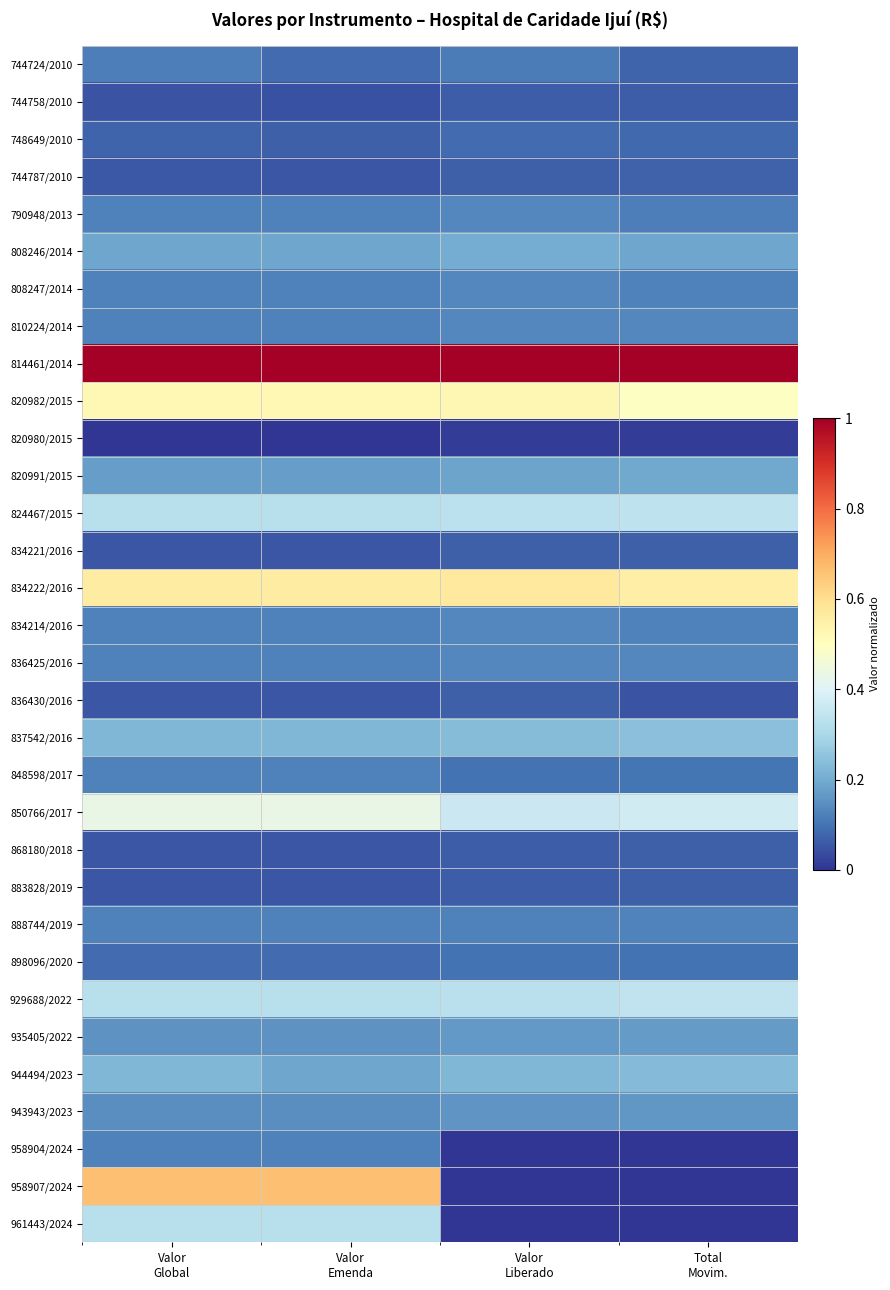

Reading left to right, transcribe all the data shown in this chart.

744724/2010: Valor
Global=0.1	Valor
Emenda=0.1	Valor
Liberado=0.1	Total
Movim.=0.1
744758/2010: Valor
Global=0.1	Valor
Emenda=0.0	Valor
Liberado=0.1	Total
Movim.=0.1
748649/2010: Valor
Global=0.1	Valor
Emenda=0.1	Valor
Liberado=0.1	Total
Movim.=0.1
744787/2010: Valor
Global=0.1	Valor
Emenda=0.1	Valor
Liberado=0.1	Total
Movim.=0.1
790948/2013: Valor
Global=0.1	Valor
Emenda=0.1	Valor
Liberado=0.1	Total
Movim.=0.1
808246/2014: Valor
Global=0.2	Valor
Emenda=0.2	Valor
Liberado=0.2	Total
Movim.=0.2
808247/2014: Valor
Global=0.1	Valor
Emenda=0.1	Valor
Liberado=0.1	Total
Movim.=0.1
810224/2014: Valor
Global=0.1	Valor
Emenda=0.1	Valor
Liberado=0.1	Total
Movim.=0.1
814461/2014: Valor
Global=1.0	Valor
Emenda=1.0	Valor
Liberado=1.0	Total
Movim.=1.0
820982/2015: Valor
Global=0.5	Valor
Emenda=0.5	Valor
Liberado=0.5	Total
Movim.=0.5
820980/2015: Valor
Global=0.0	Valor
Emenda=0.0	Valor
Liberado=0.0	Total
Movim.=0.0
820991/2015: Valor
Global=0.2	Valor
Emenda=0.2	Valor
Liberado=0.2	Total
Movim.=0.2
824467/2015: Valor
Global=0.3	Valor
Emenda=0.3	Valor
Liberado=0.3	Total
Movim.=0.3
834221/2016: Valor
Global=0.1	Valor
Emenda=0.1	Valor
Liberado=0.1	Total
Movim.=0.1
834222/2016: Valor
Global=0.6	Valor
Emenda=0.6	Valor
Liberado=0.6	Total
Movim.=0.6
834214/2016: Valor
Global=0.1	Valor
Emenda=0.1	Valor
Liberado=0.1	Total
Movim.=0.1
836425/2016: Valor
Global=0.1	Valor
Emenda=0.1	Valor
Liberado=0.1	Total
Movim.=0.1
836430/2016: Valor
Global=0.1	Valor
Emenda=0.1	Valor
Liberado=0.1	Total
Movim.=0.0
837542/2016: Valor
Global=0.2	Valor
Emenda=0.2	Valor
Liberado=0.2	Total
Movim.=0.2
848598/2017: Valor
Global=0.1	Valor
Emenda=0.1	Valor
Liberado=0.1	Total
Movim.=0.1
850766/2017: Valor
Global=0.4	Valor
Emenda=0.4	Valor
Liberado=0.4	Total
Movim.=0.4
868180/2018: Valor
Global=0.1	Valor
Emenda=0.1	Valor
Liberado=0.1	Total
Movim.=0.1
883828/2019: Valor
Global=0.1	Valor
Emenda=0.1	Valor
Liberado=0.1	Total
Movim.=0.1
888744/2019: Valor
Global=0.1	Valor
Emenda=0.1	Valor
Liberado=0.1	Total
Movim.=0.1
898096/2020: Valor
Global=0.1	Valor
Emenda=0.1	Valor
Liberado=0.1	Total
Movim.=0.1
929688/2022: Valor
Global=0.3	Valor
Emenda=0.3	Valor
Liberado=0.3	Total
Movim.=0.3
935405/2022: Valor
Global=0.2	Valor
Emenda=0.2	Valor
Liberado=0.2	Total
Movim.=0.2
944494/2023: Valor
Global=0.2	Valor
Emenda=0.2	Valor
Liberado=0.2	Total
Movim.=0.2
943943/2023: Valor
Global=0.1	Valor
Emenda=0.1	Valor
Liberado=0.2	Total
Movim.=0.2
958904/2024: Valor
Global=0.1	Valor
Emenda=0.1	Valor
Liberado=0.0	Total
Movim.=0.0
958907/2024: Valor
Global=0.7	Valor
Emenda=0.7	Valor
Liberado=0.0	Total
Movim.=0.0
961443/2024: Valor
Global=0.3	Valor
Emenda=0.3	Valor
Liberado=0.0	Total
Movim.=0.0